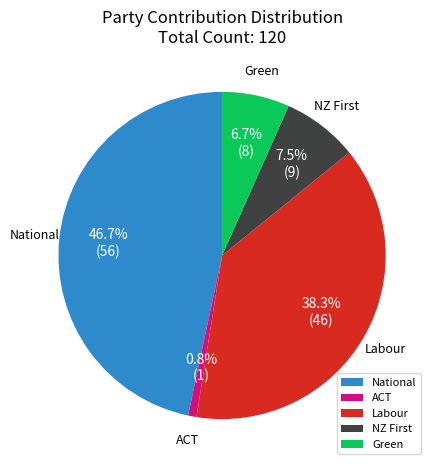

Is there any slice that represents more than half of the pie?

No